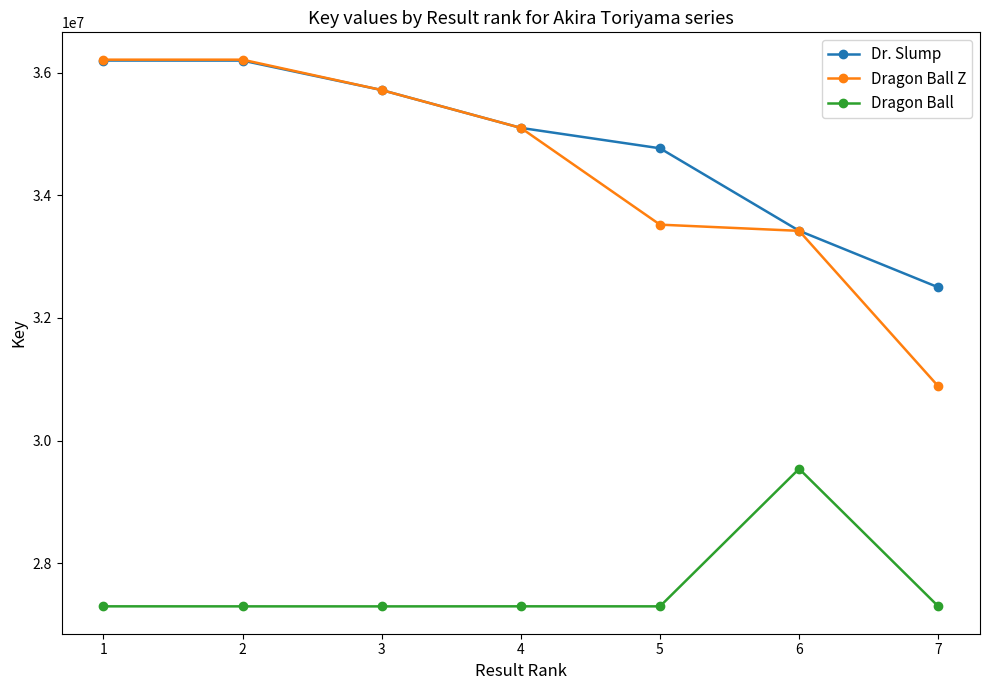

At 5, list the series in order from largest to smallest.

Dr. Slump, Dragon Ball Z, Dragon Ball